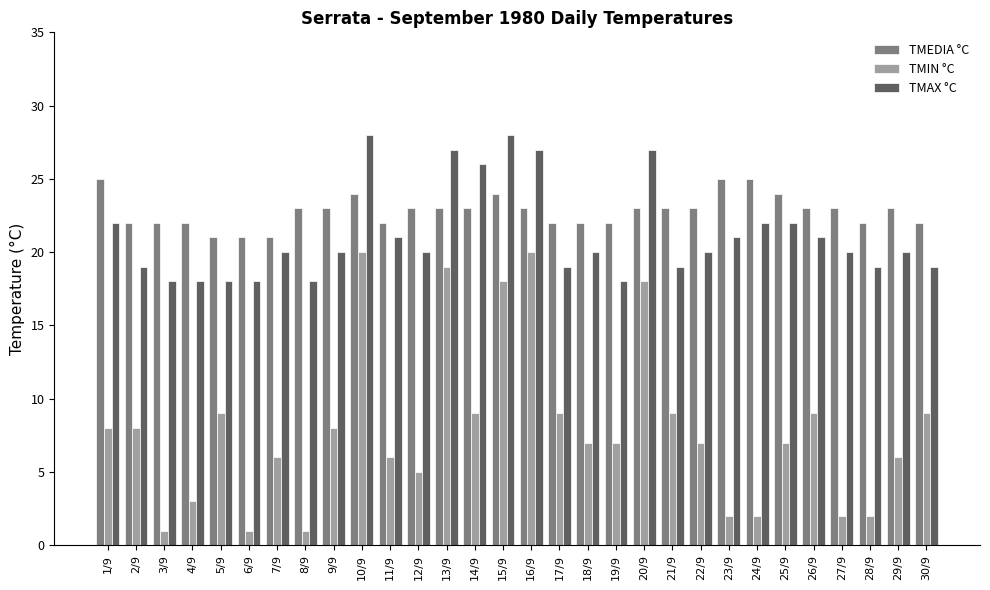

What is the highest value of the TMEDIA °C series?

25